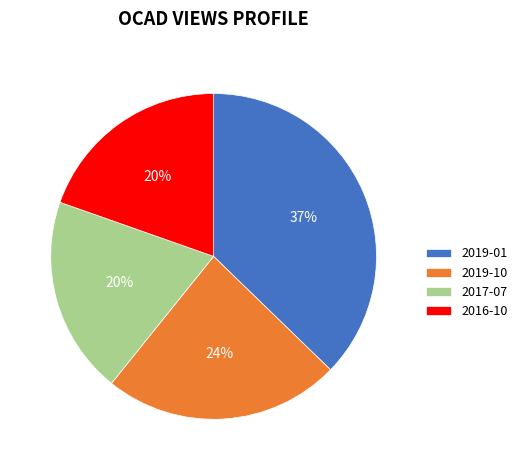

Between 2016-10 and 2019-10, which is larger?

2019-10